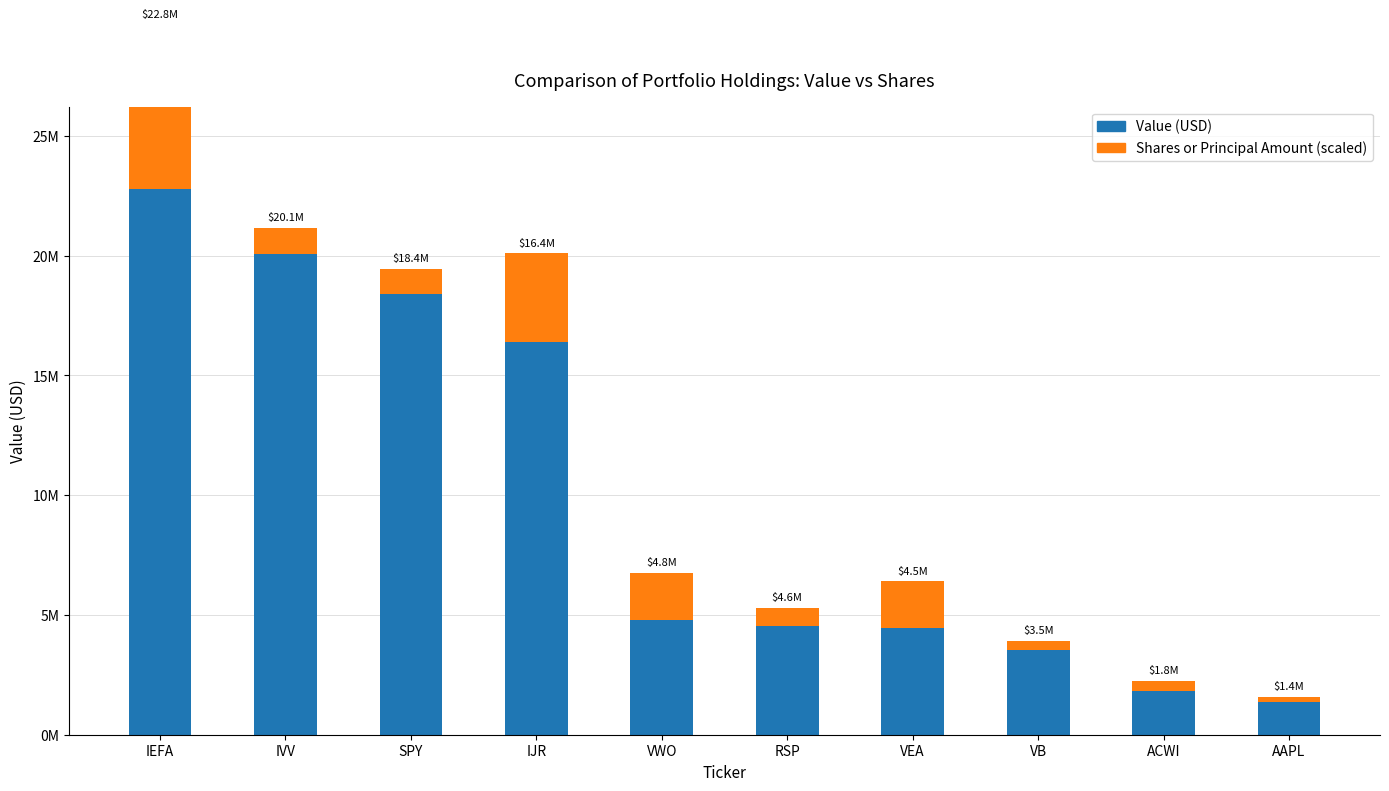

Is it true that Value equals 4784000.0 at VWO?

True